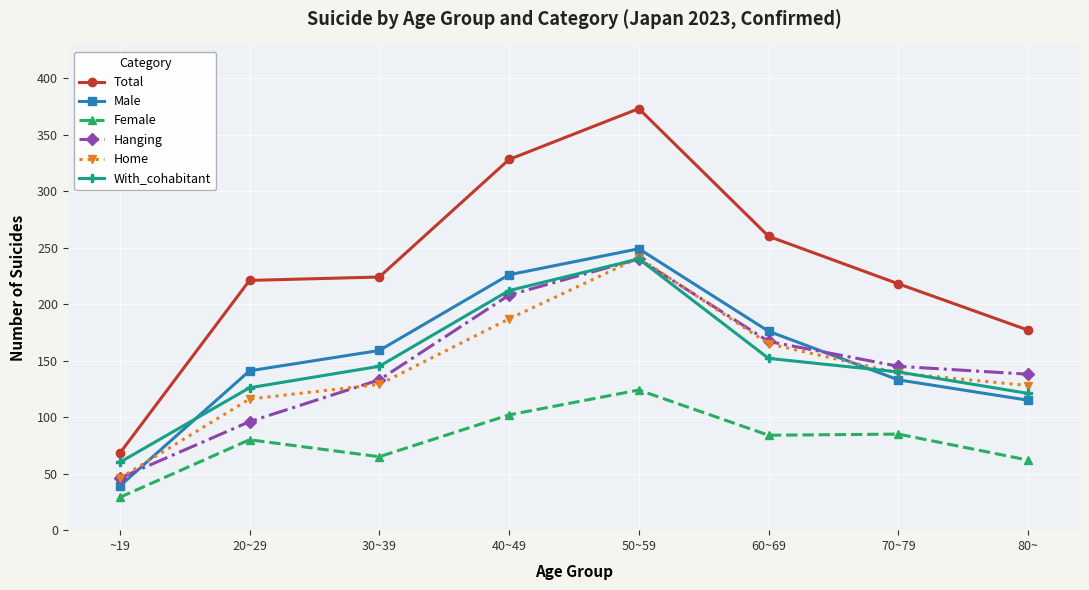

The Male series shows 29 at 20~29. True or false?

False